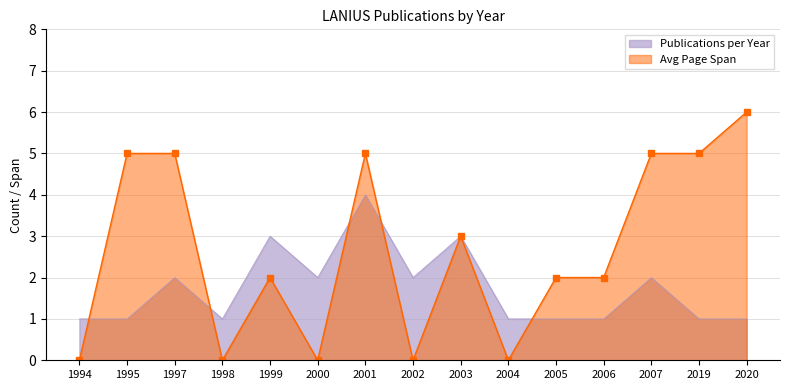

Count the number of data series in this chart.

2